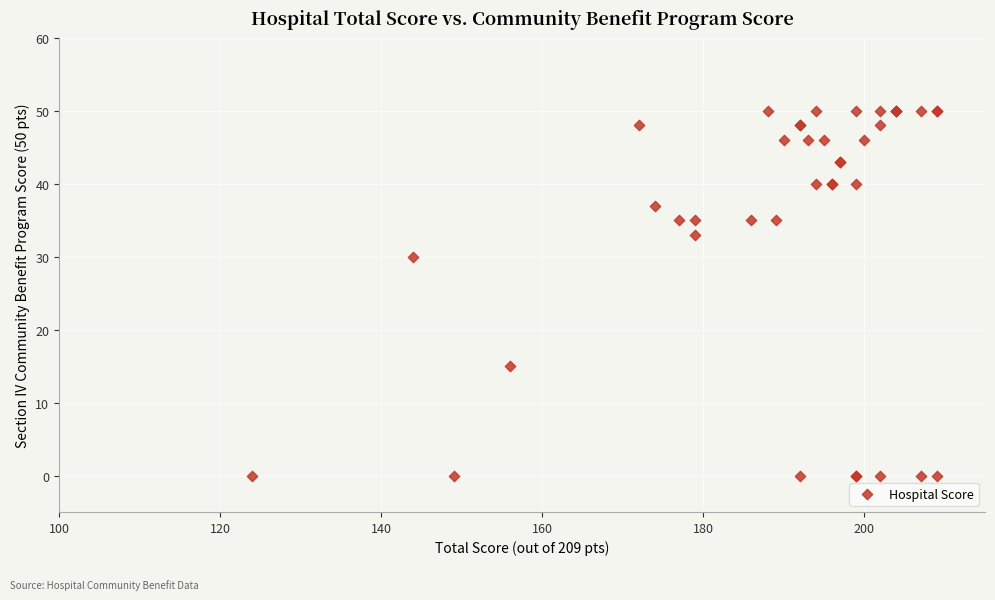

What Y value in the scatter plot is closest to 25?

30